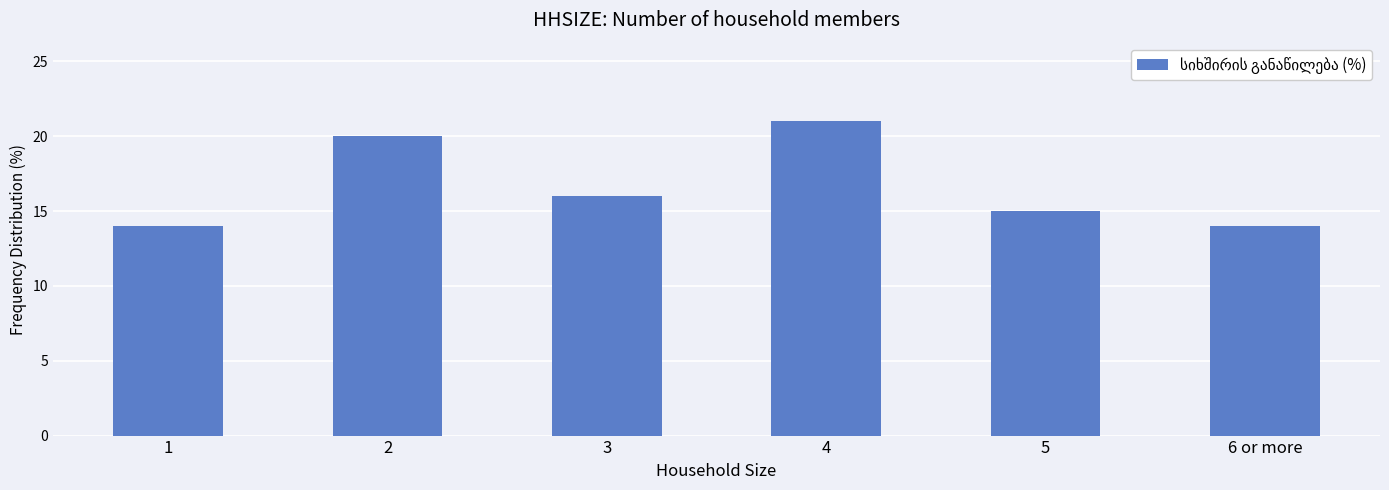

Which label corresponds to the largest value in the chart?

4